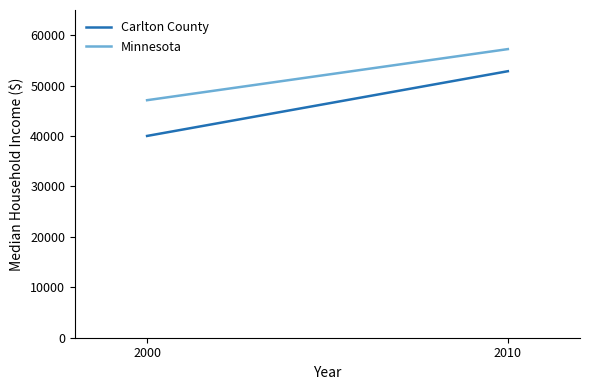

What is the difference between the Carlton County values at 2000 and 2010?

12837